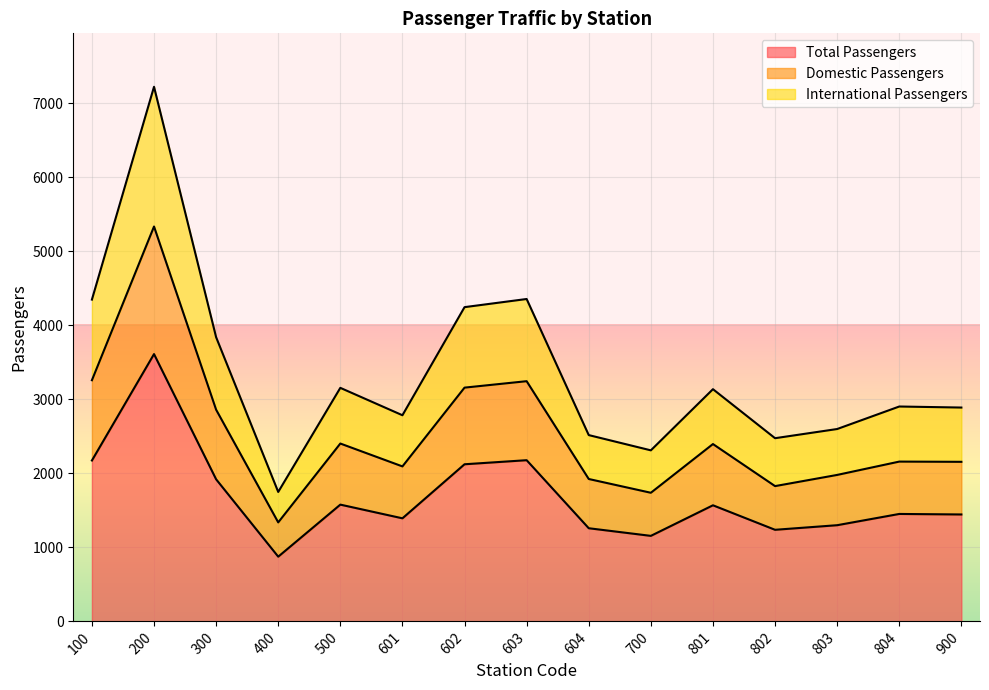

The value of Domestic Passengers at 601 is 2093. True or false?

True